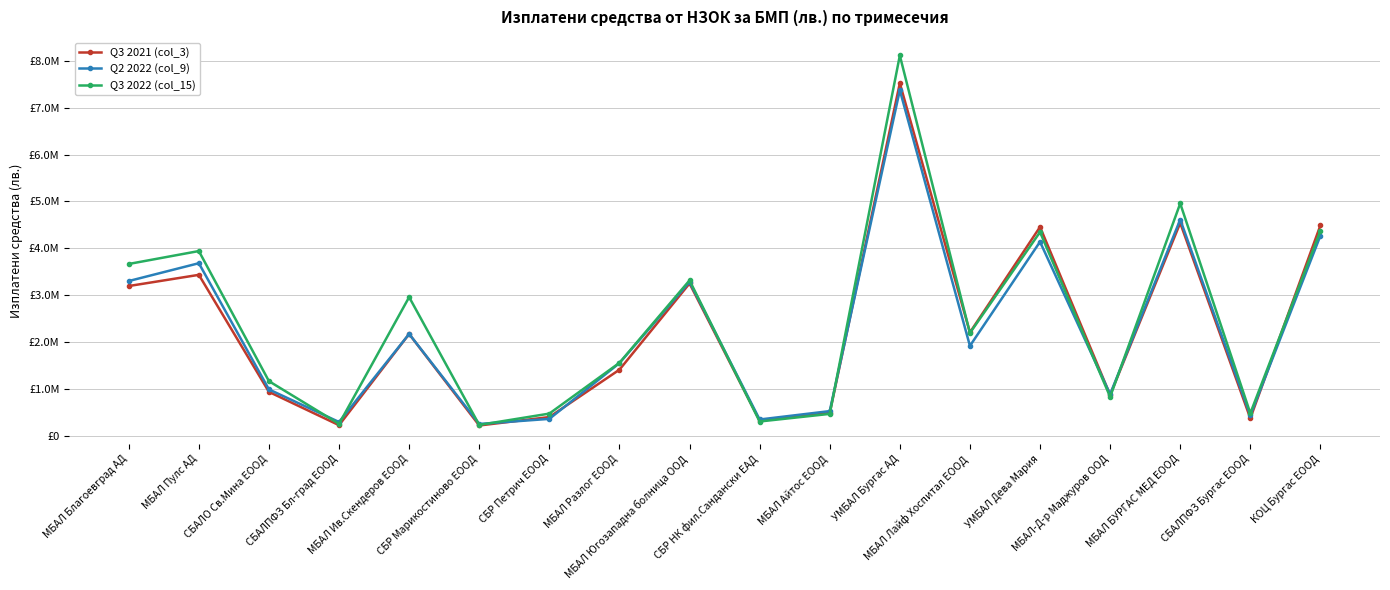

The Q3 2022 (col_15) series shows 4346310.7 at УМБАЛ Дева Мария. True or false?

True